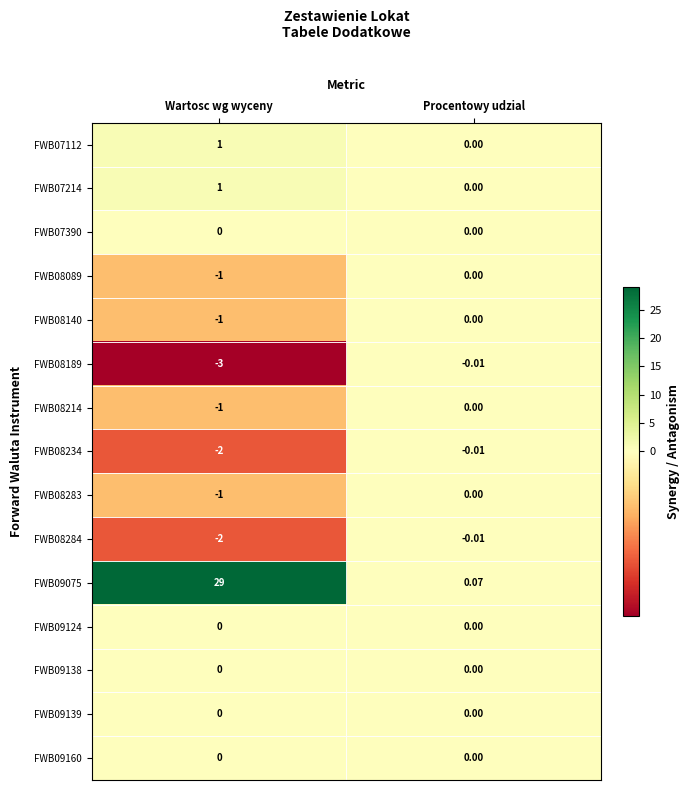

Between Wartosc wg wyceny and Procentowy udzial, which series saw the biggest shift?

FWB09075